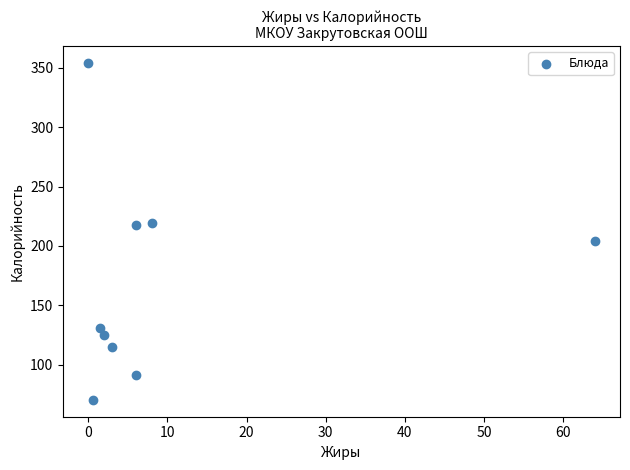

What is the range of X values (max minus min)?

64.0